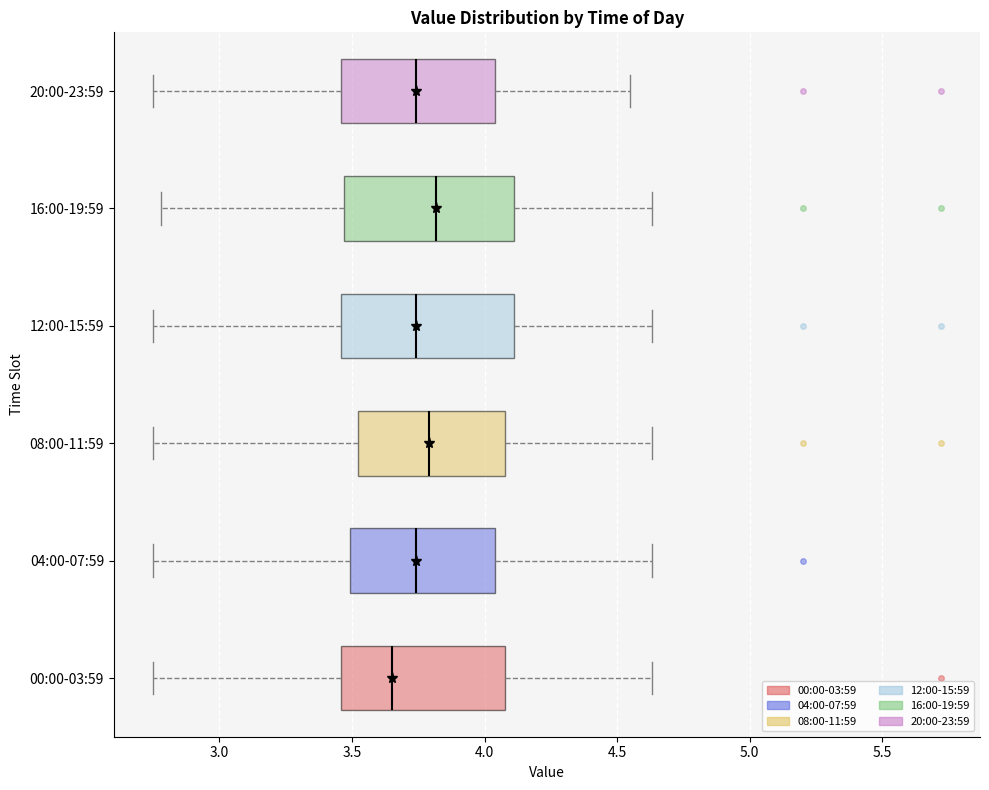

Which box's median line is the furthest to the left?

00:00-03:59